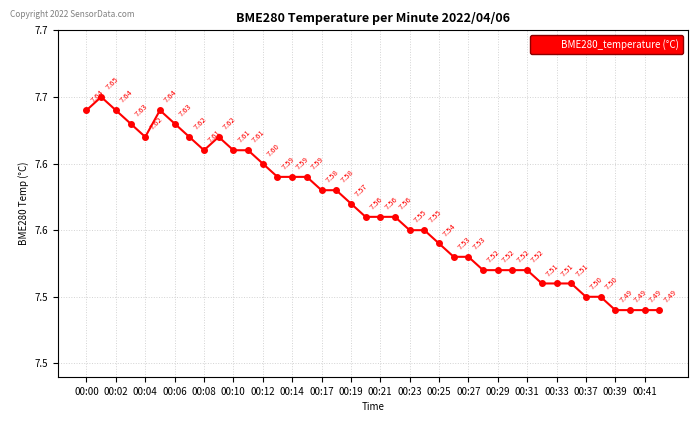

Does the chart have visible grid lines?

Yes